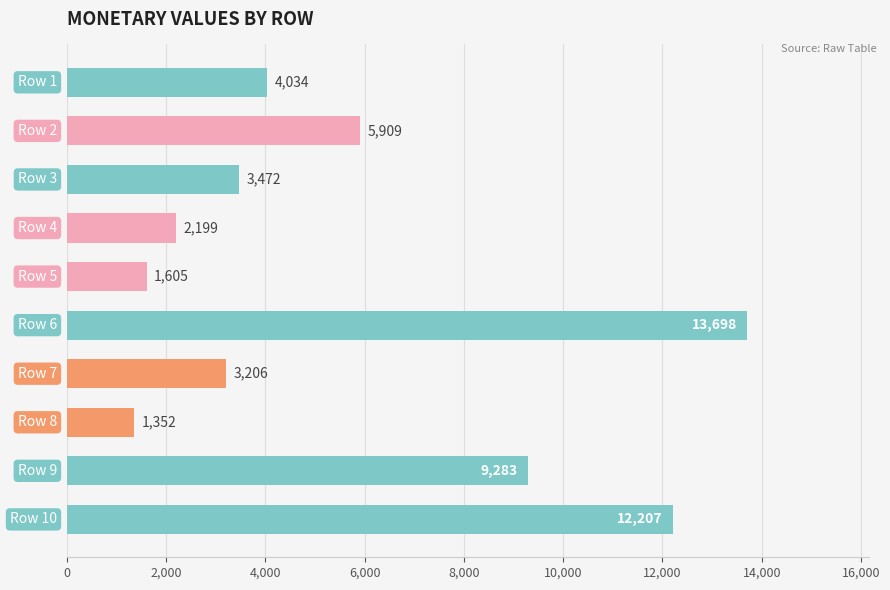

Reading bottom to top, what are all the values shown in this chart?

12207	9283	1352	3206	13698	1605	2199	3472	5909	4034